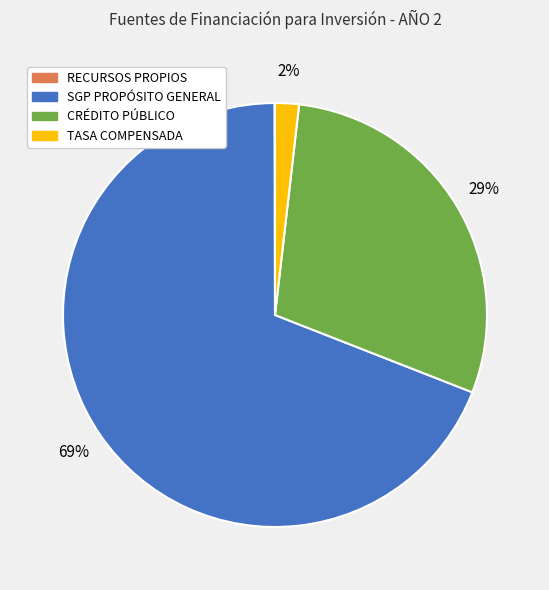

Which slice represents more than half of the pie?

SGP PROPÓSITO GENERAL